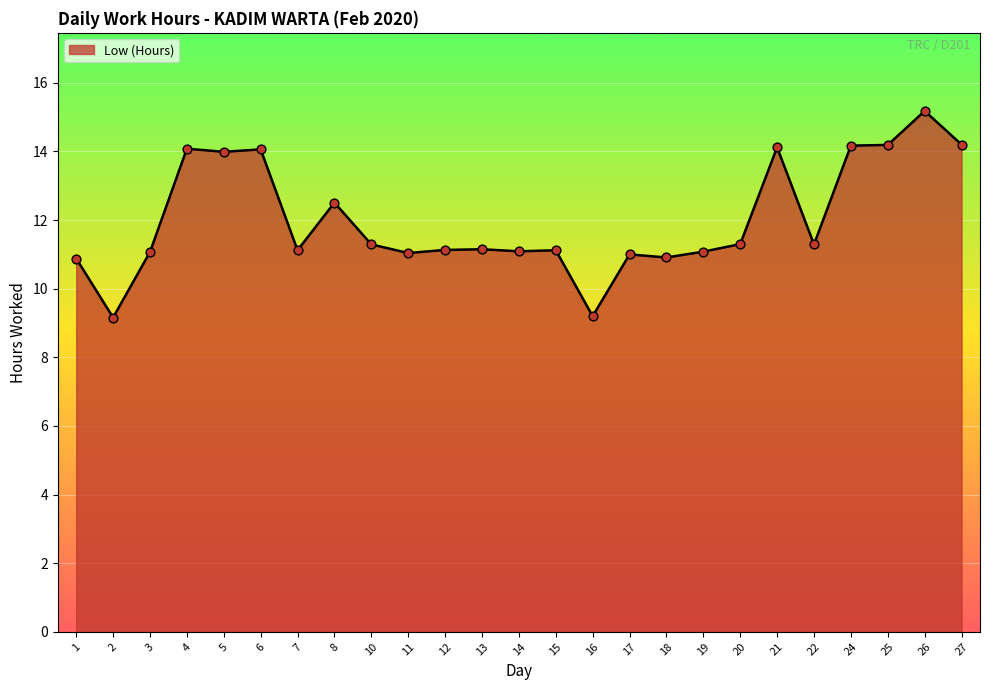

What is the ratio of the value at 4 to the value at 26?

0.9